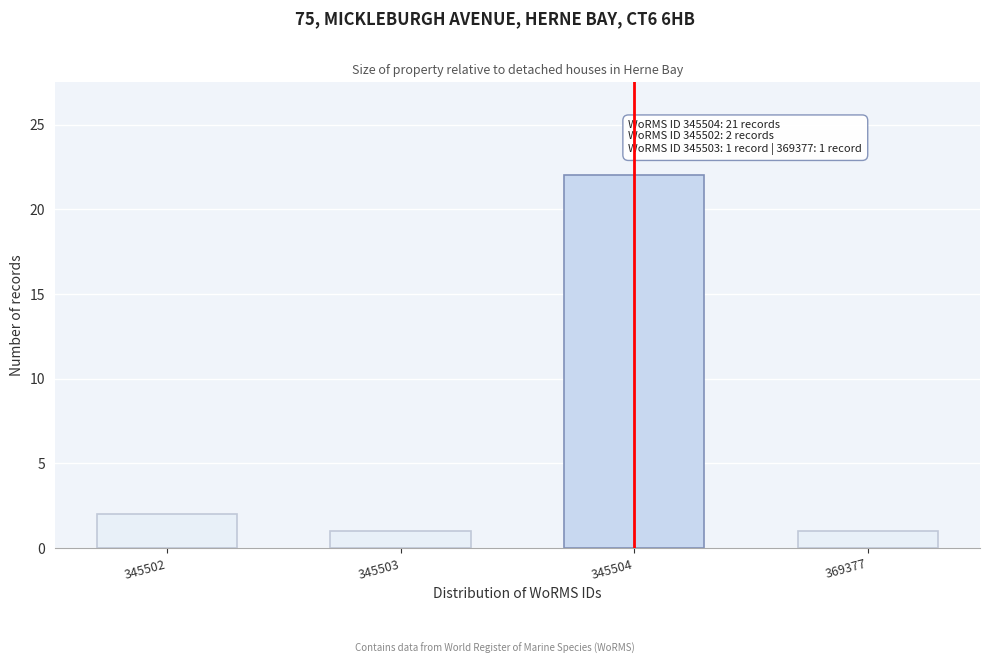

Reading left to right, what are all the values shown in this chart?

2	1	22	1